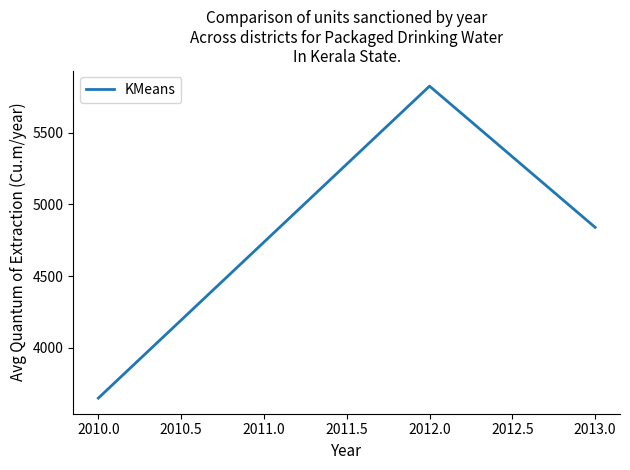

Which has a higher value, 2010.0 or 2013.0?

2013.0